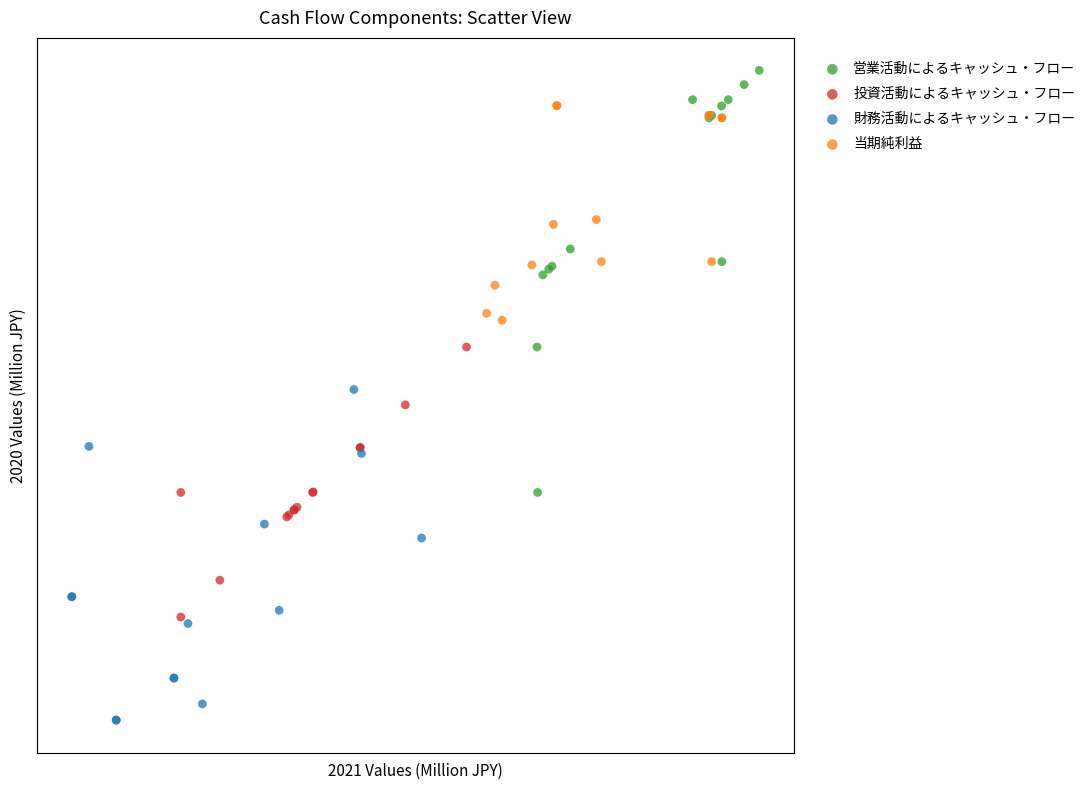

What are all the series names shown in the legend?

営業活動によるキャッシュ・フロー, 投資活動によるキャッシュ・フロー, 財務活動によるキャッシュ・フロー, 当期純利益